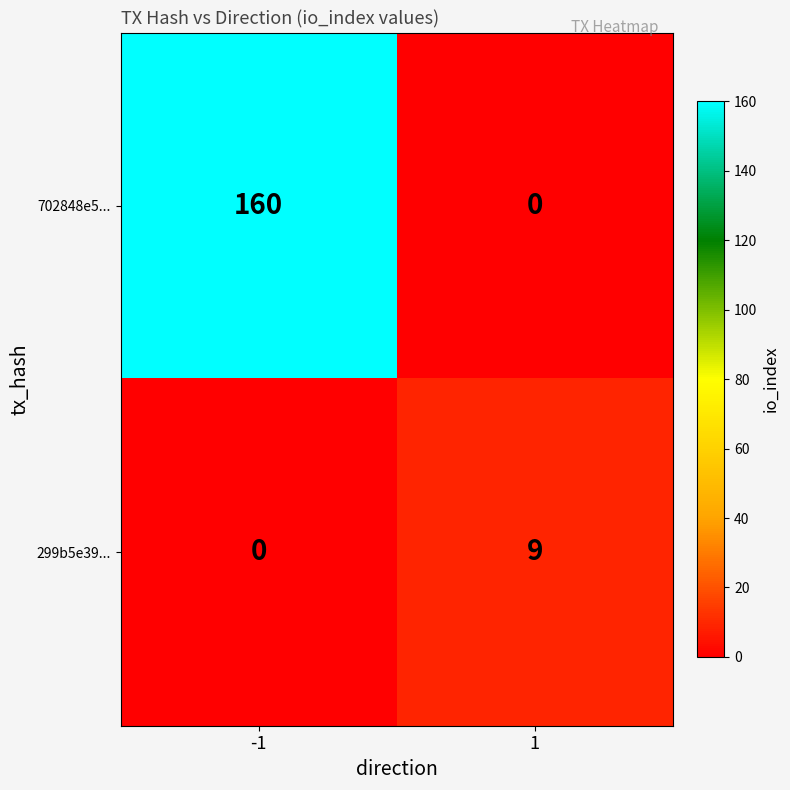

What value does the 299b5e39... series have at 1?

9